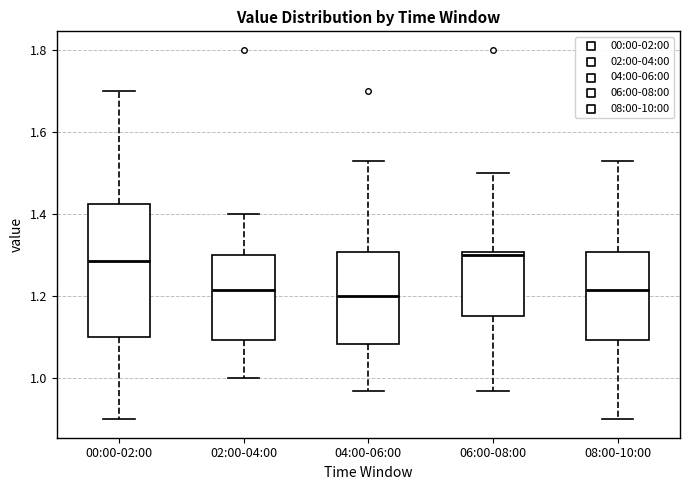

Reading left to right, read every box against the y-axis: the position of its median line, the range the box covers, and the ends of its whiskers. The values are not printed on the chart, so give them approximately, as read against the axis.

00:00-02:00: median 1.28, box 1.10 to 1.42, whiskers 0.90 to 1.70
02:00-04:00: median 1.22, box 1.10 to 1.30, whiskers 1.00 to 1.40
04:00-06:00: median 1.20, box 1.08 to 1.30, whiskers 0.98 to 1.54
06:00-08:00: median 1.30 (just below the box's upper edge), box 1.16 to 1.30, whiskers 0.98 to 1.50
08:00-10:00: median 1.22, box 1.10 to 1.30, whiskers 0.90 to 1.54